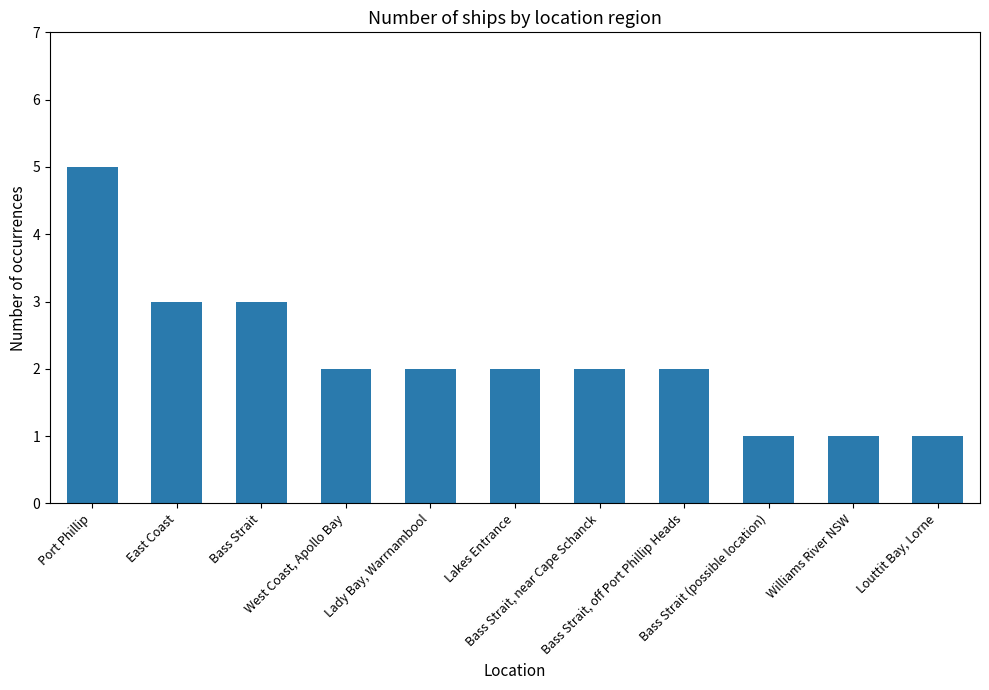

The chart shows a value of 2 at Lady Bay, Warrnambool. True or false?

True